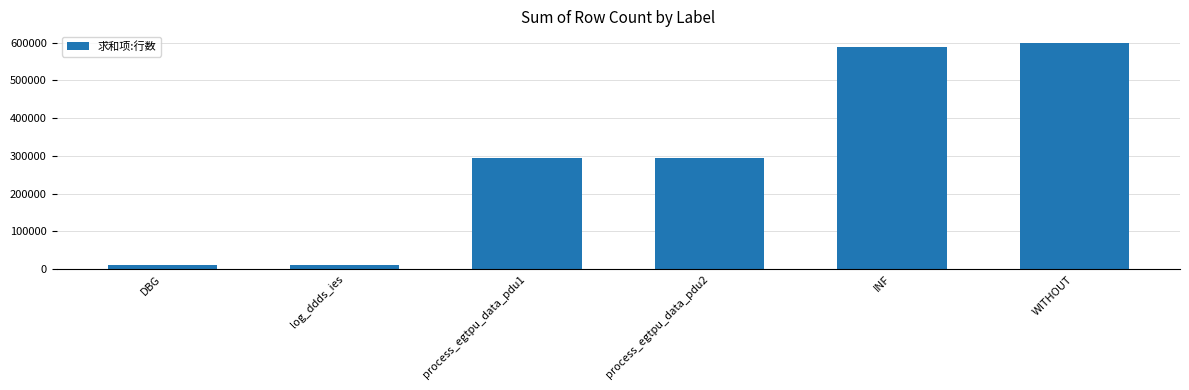

Approximately how many times larger is the value at process_egtpu_data_pdu1 compared to process_egtpu_data_pdu2?

1.0